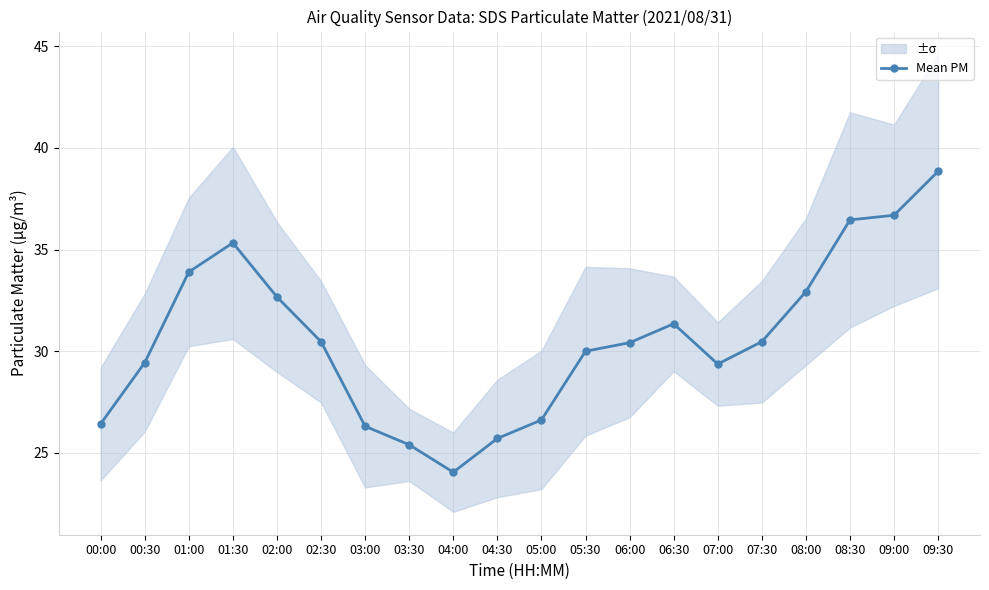

What is the sum of all values?

612.9